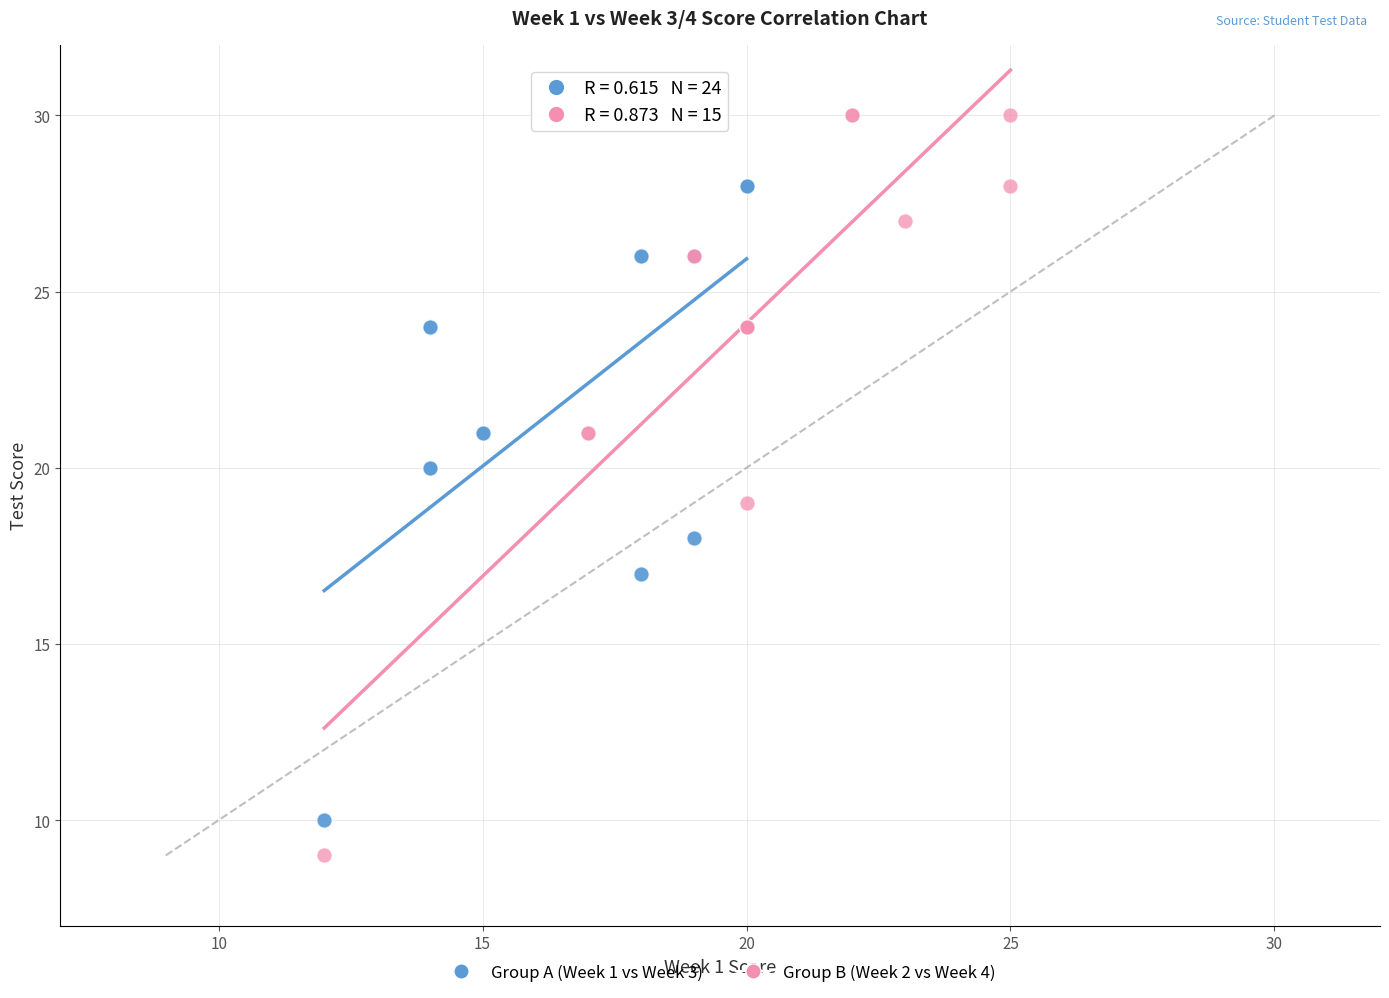

What are all the series names shown in the legend?

Group A (Week 1 vs Week 3), Group B (Week 2 vs Week 4)